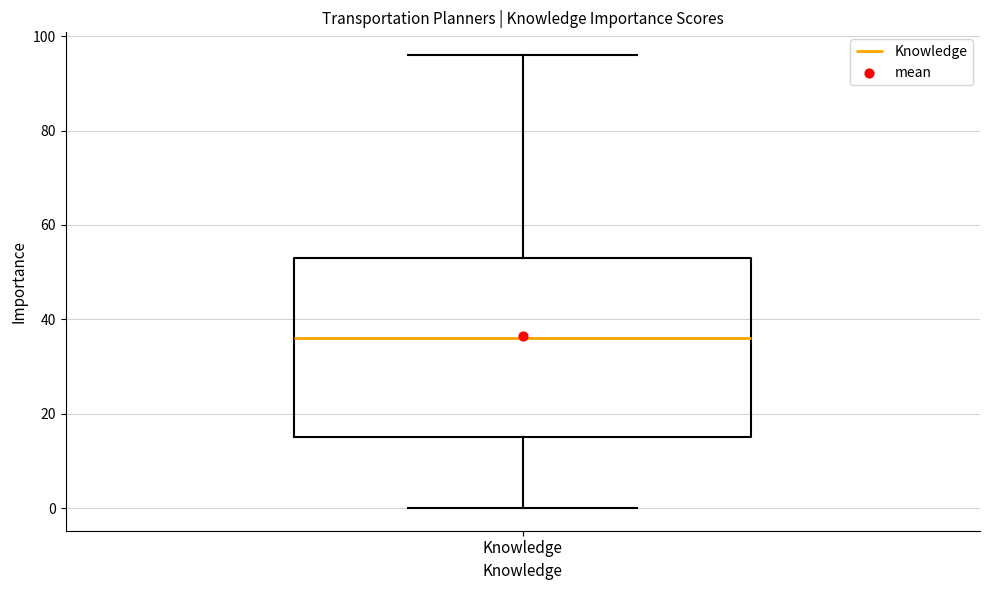

Read this box plot against the y-axis: the position of the median line, the range covered by the box, and the ends of both whiskers. The values are not printed on the chart, so give them approximately, as read against the axis.

median 36, box 16 to 54, whiskers 0 to 96